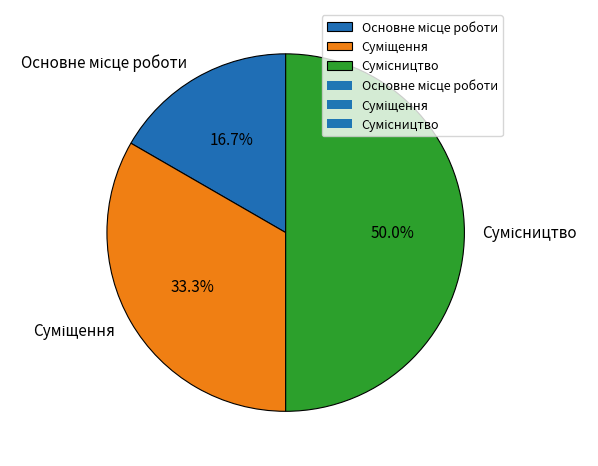

Count the number of slices in the pie.

3